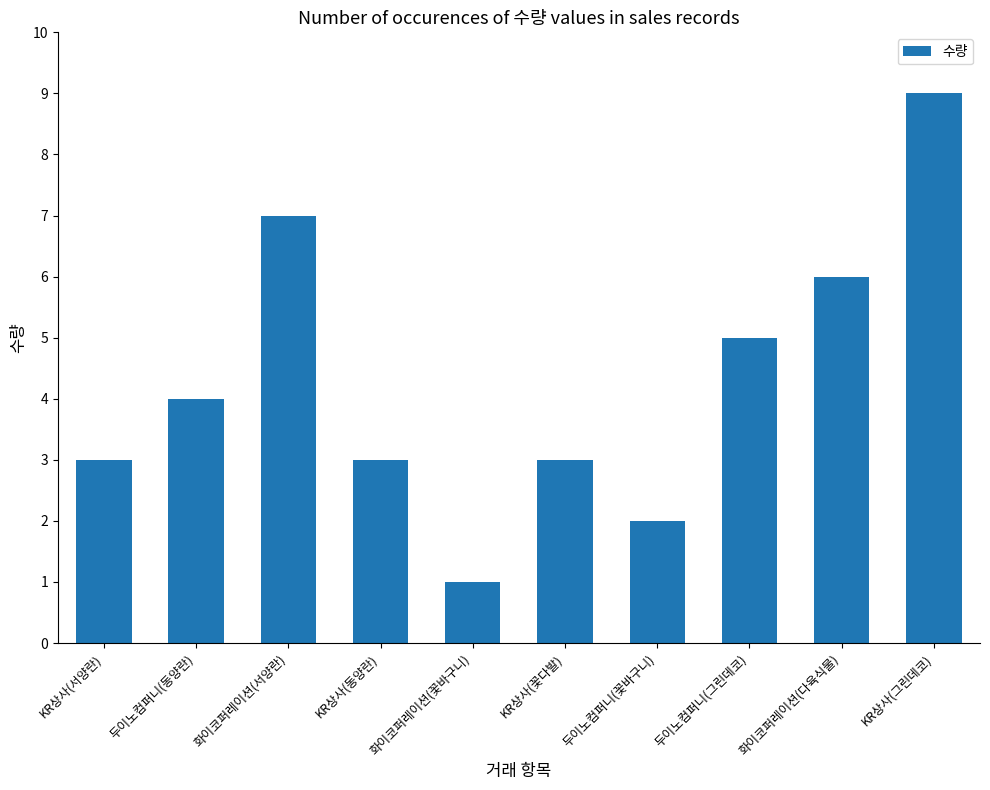

What is the label of the 10th bar from the right?

KR상사(서양란)